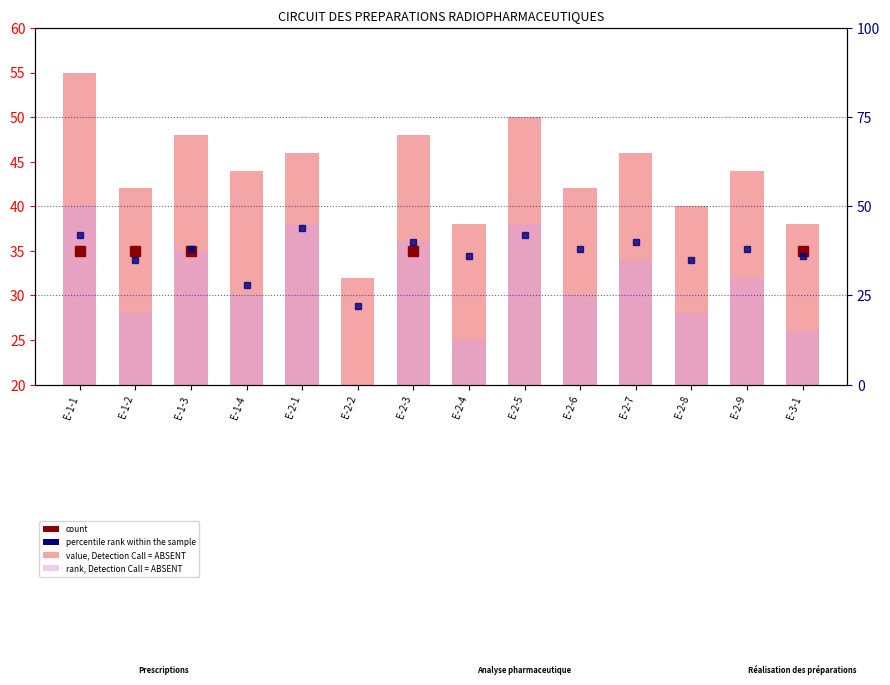

What is the value of the rank, Detection Call = ABSENT bar at the 3rd from the left?

35